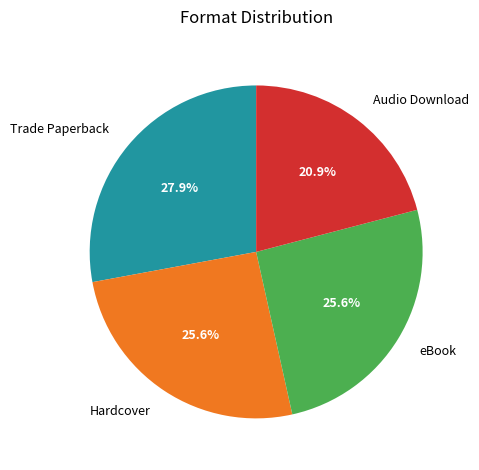

Approximately how many times larger is the value at Hardcover compared to Trade Paperback?

0.9